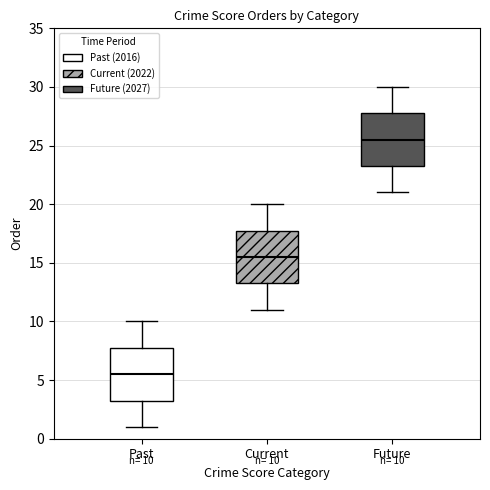

Which box's median line is the highest?

Future